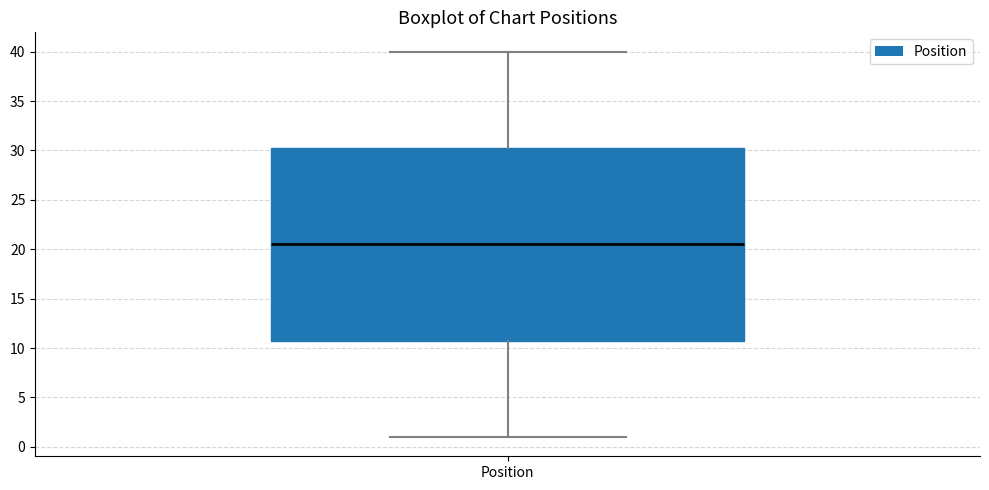

Where is the upper edge of the box for Position on the y-axis? The values are not printed on the chart, so give them approximately, as read against the axis.

30.5